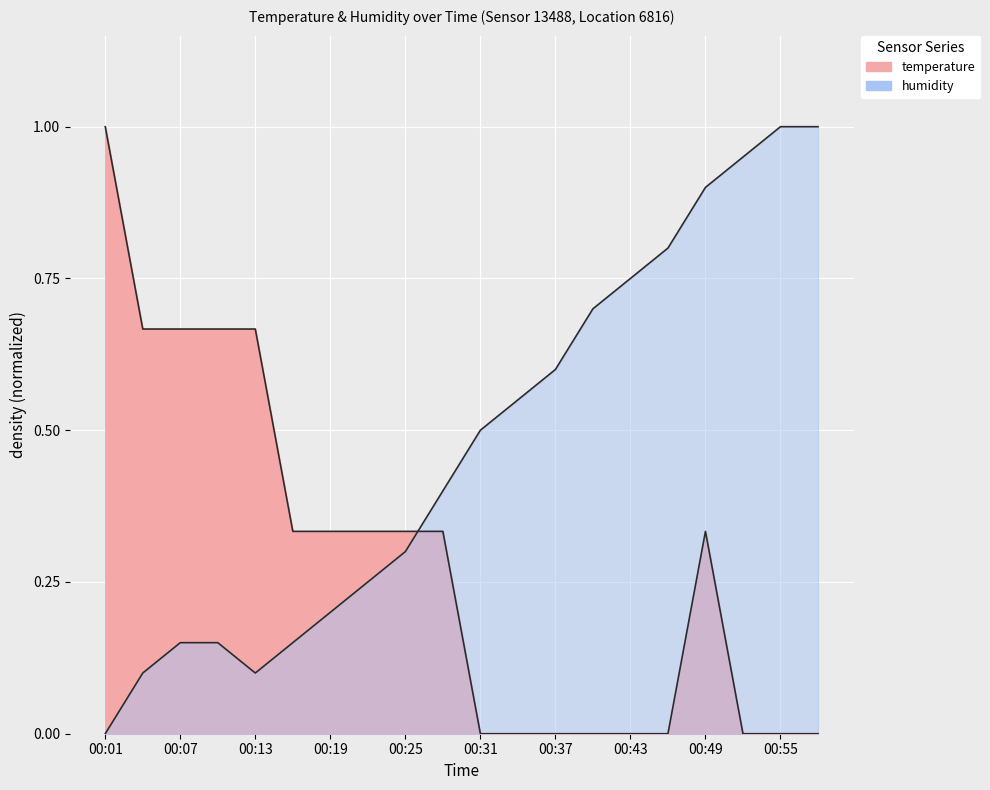

What are all the series names shown in the legend?

temperature, humidity